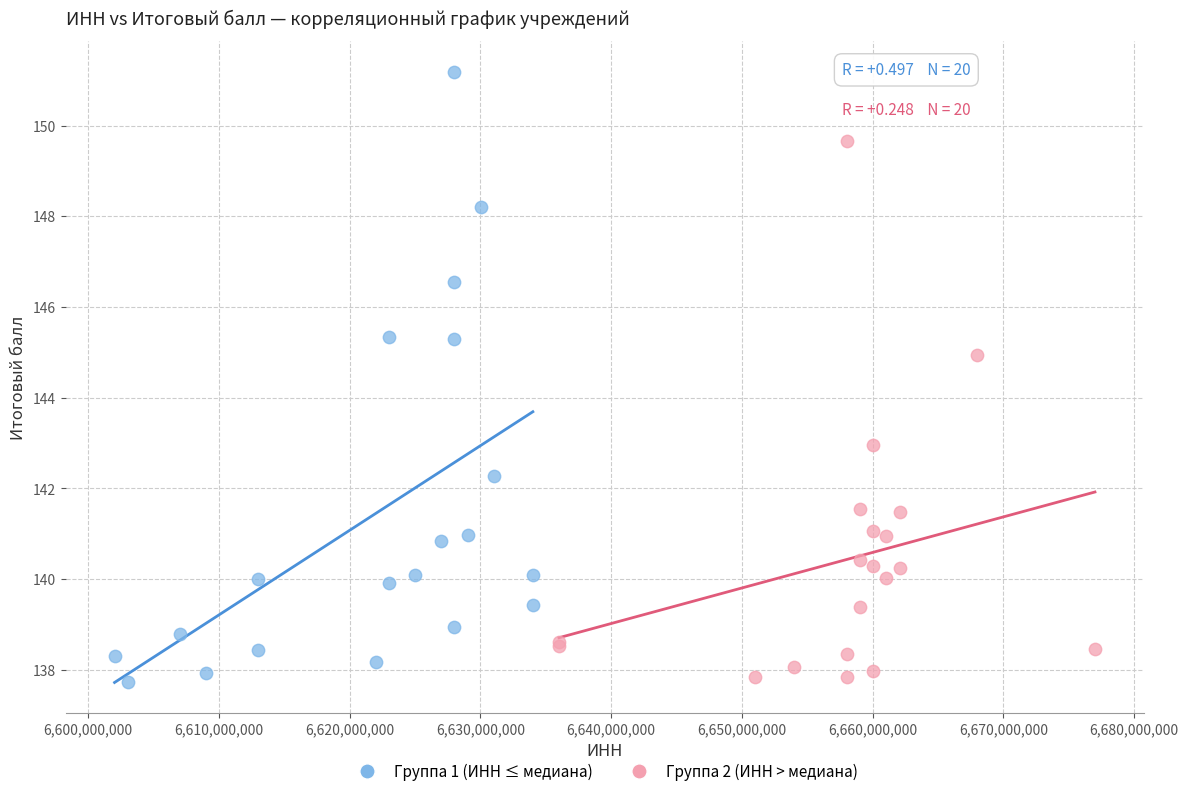

What are all the series names shown in the legend?

Группа 1 (ИНН ≤ медиана), Группа 2 (ИНН > медиана)